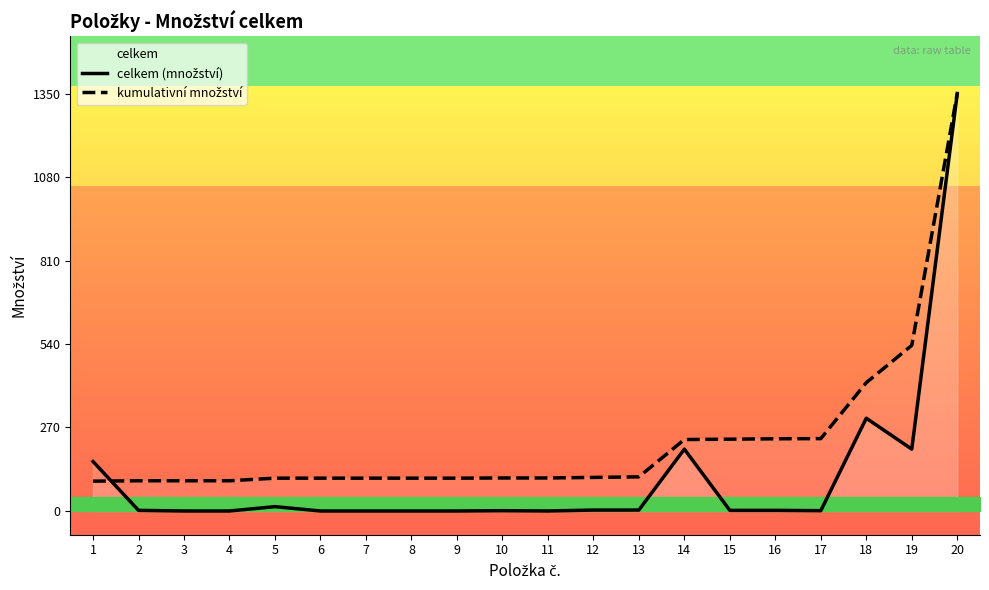

How many data points in kumulativní množství are above 106?

16